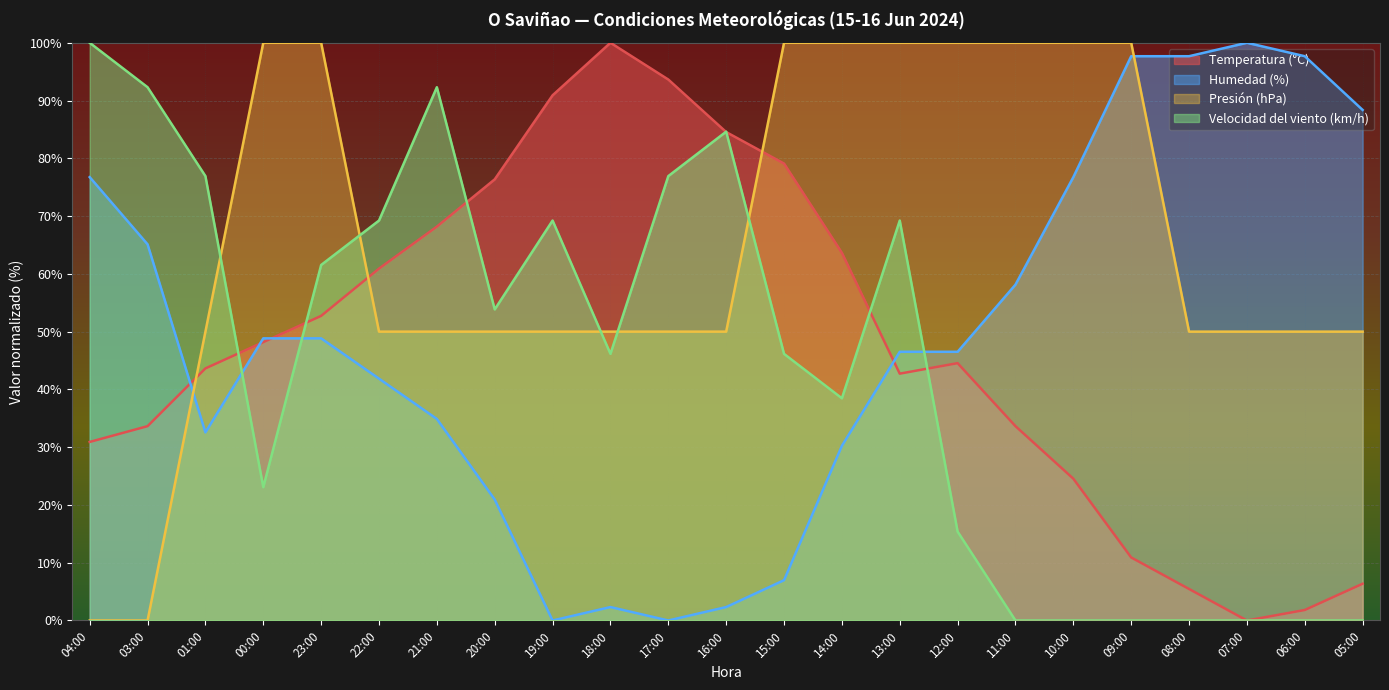

How many values in the Velocidad del viento (km/h) series exceed 46?

13